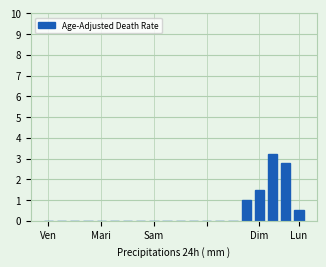

What is the maximum value shown in the chart?

3.2